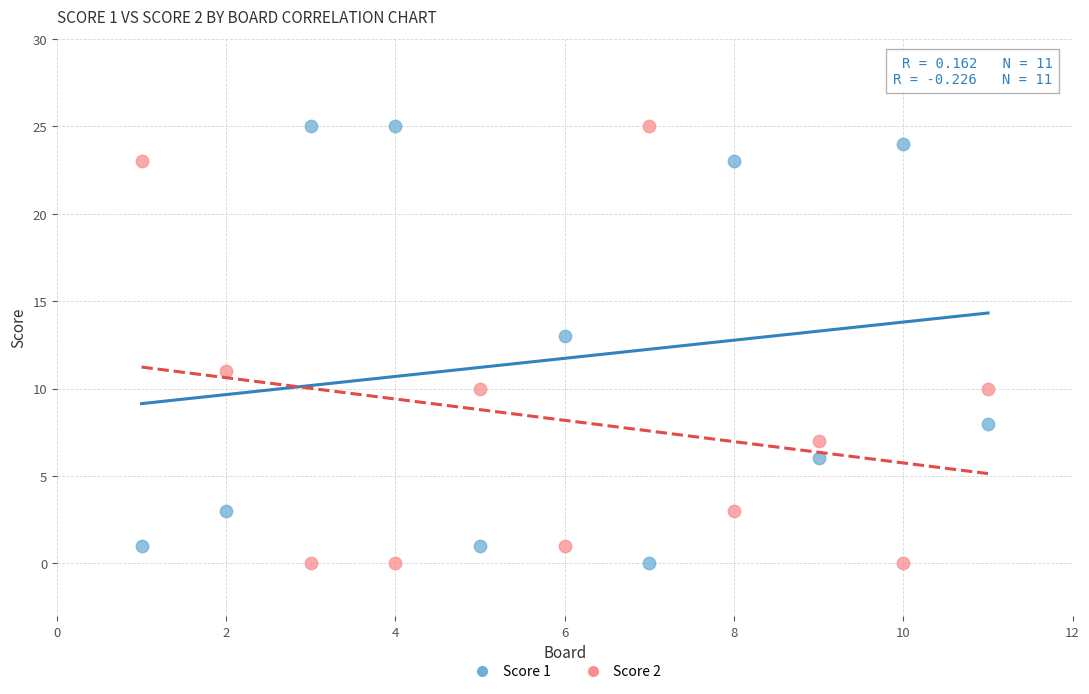

Across all data points, what is the range of Y values (max minus min)?

25